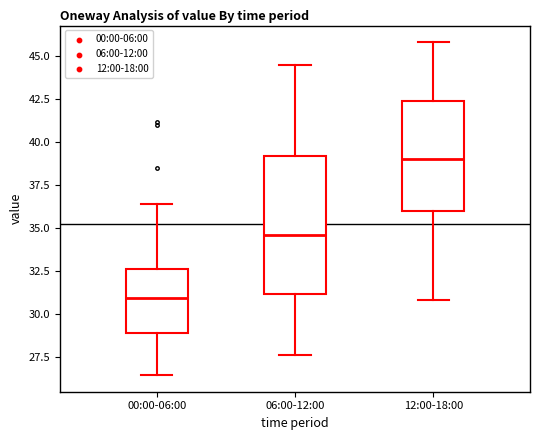

Which box's median line is the highest?

12:00-18:00